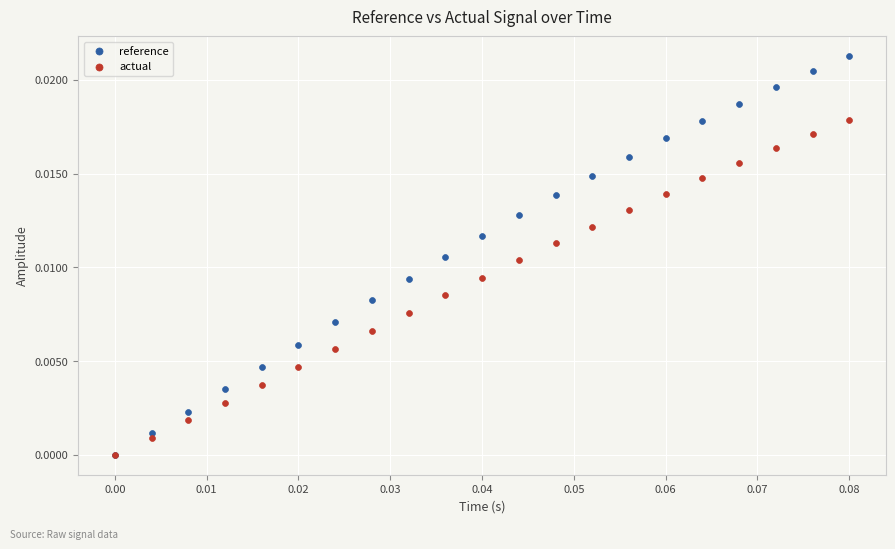

What are all the series names shown in the legend?

reference, actual